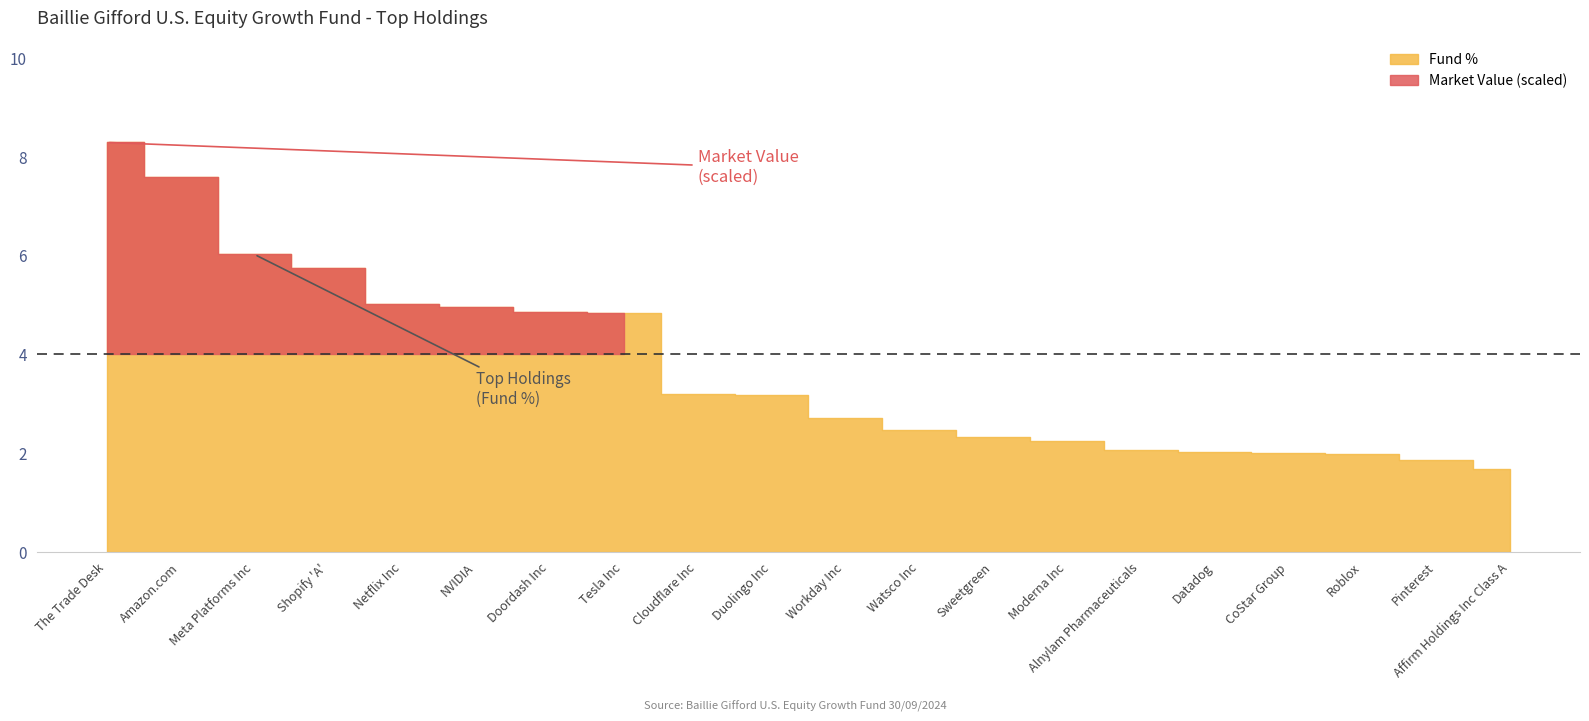

Which label corresponds to the smallest value in the chart?

Affirm Holdings Inc Class A